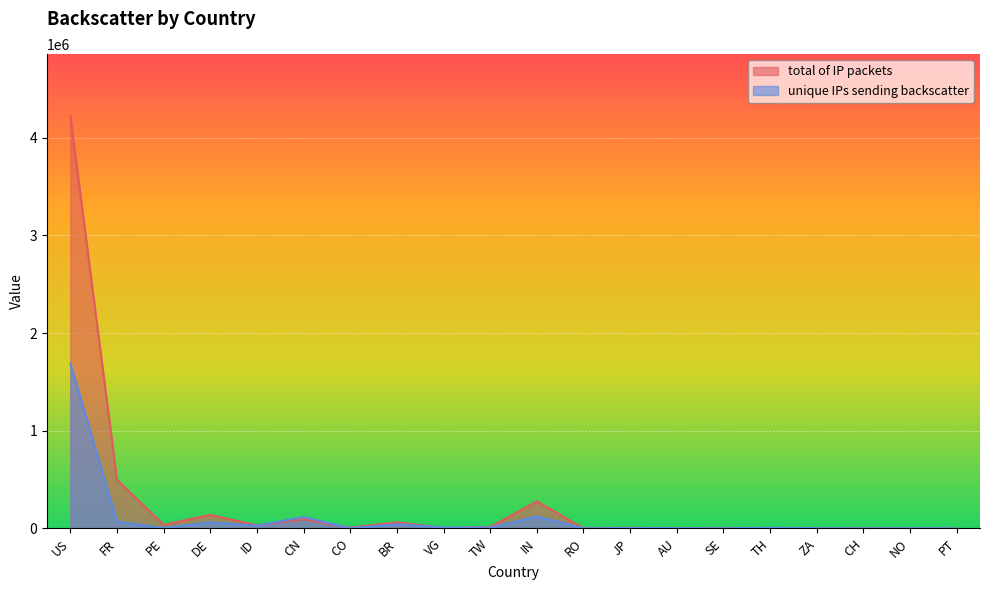

Is it true that unique IPs sending backscatter equals 1592.7 at PT?

False